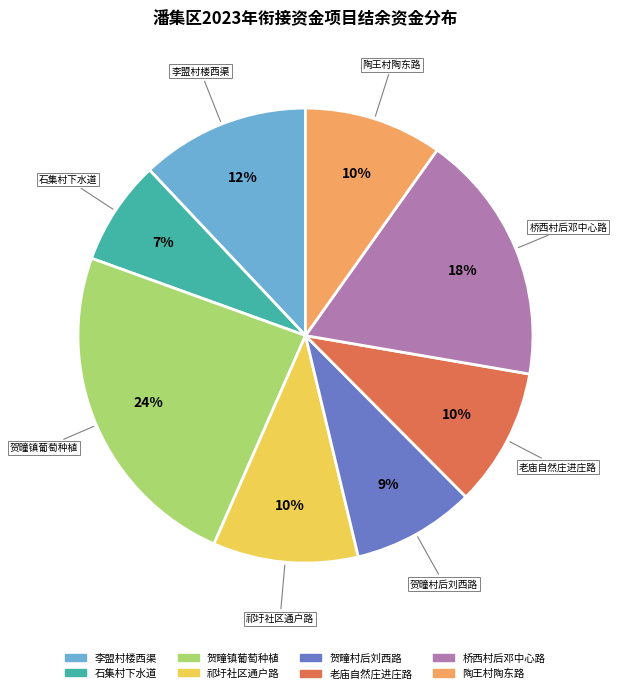

To the nearest percent, what percentage of the pie is 李盟村楼西渠?

12%